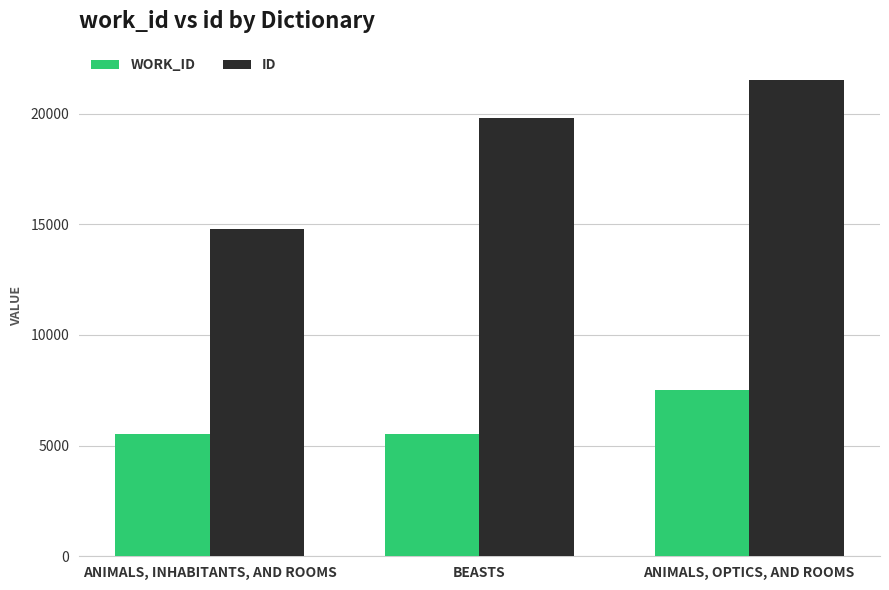

Which series has the widest spread of values?

ID